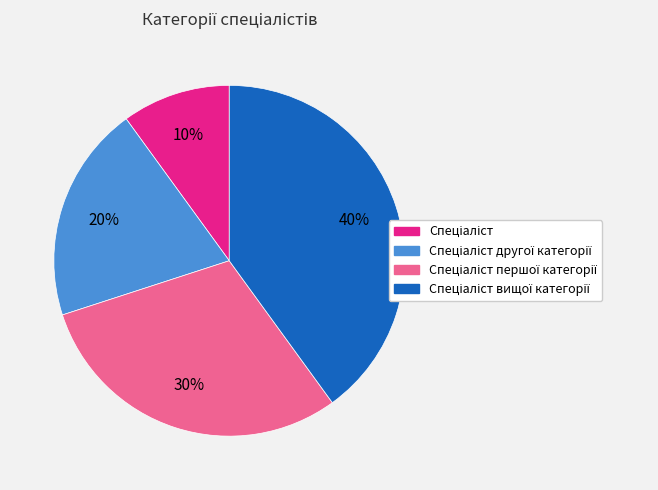

Does any single category account for the majority?

No